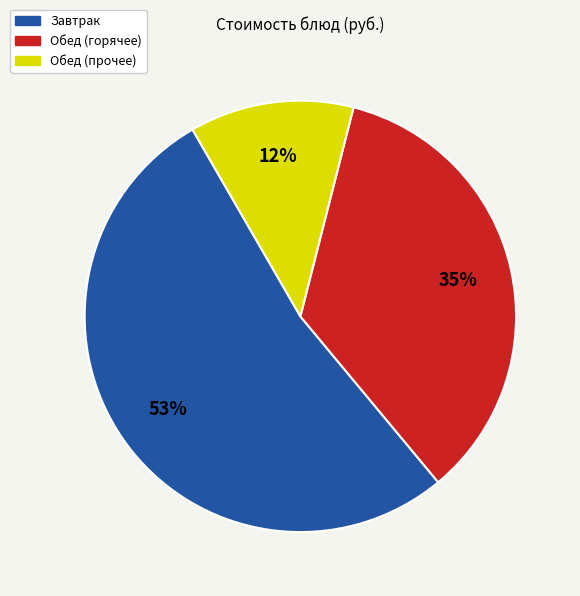

Which has a higher value, Обед (горячее) or Завтрак?

Завтрак